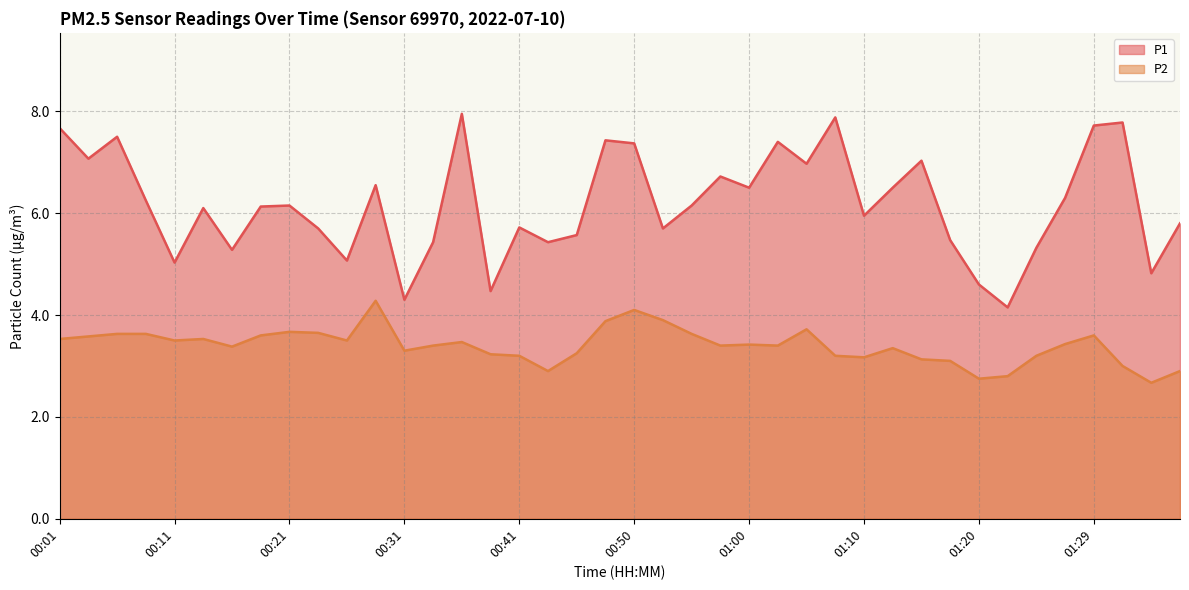

How many interior local valleys does the P1 series have?

13